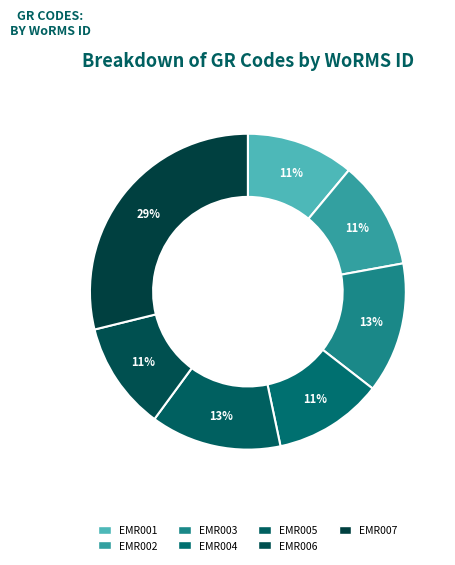

True or false: EMR004 accounts for 1% of the total.

False